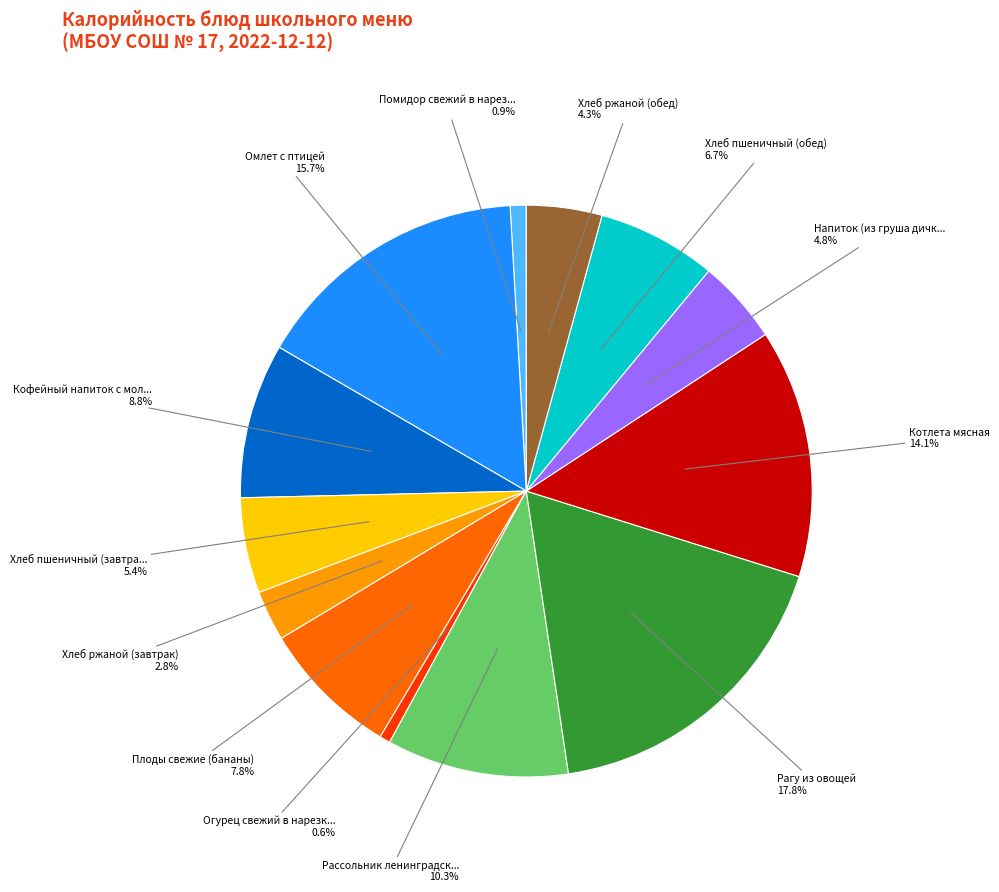

Is there a majority slice in this chart?

No